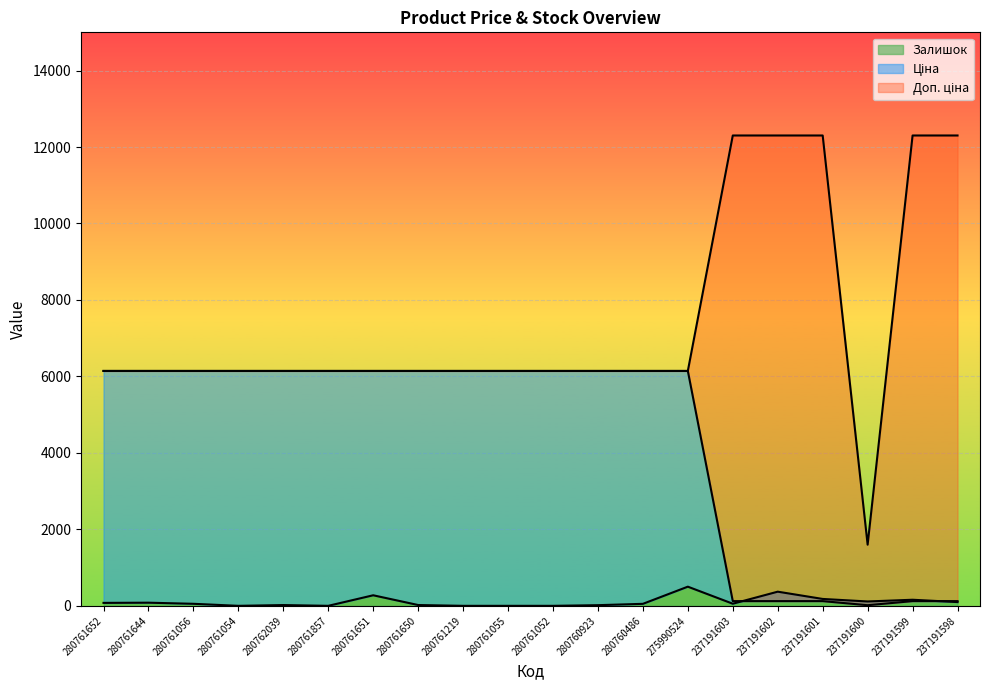

Between 280761644 and 237191599, which series saw the biggest shift?

Доп. ціна